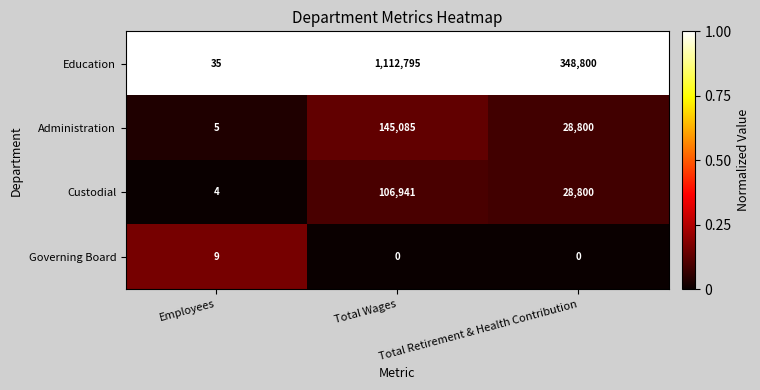

What is the average value of the Administration series?

57963